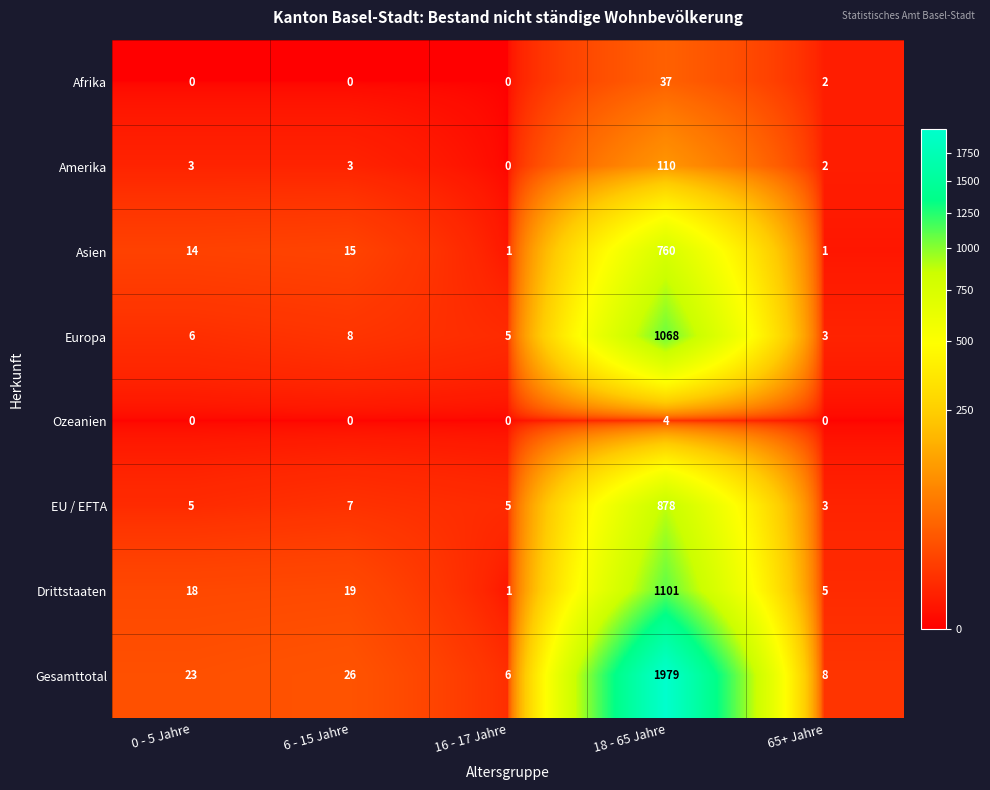

Count the number of data series in this chart.

8